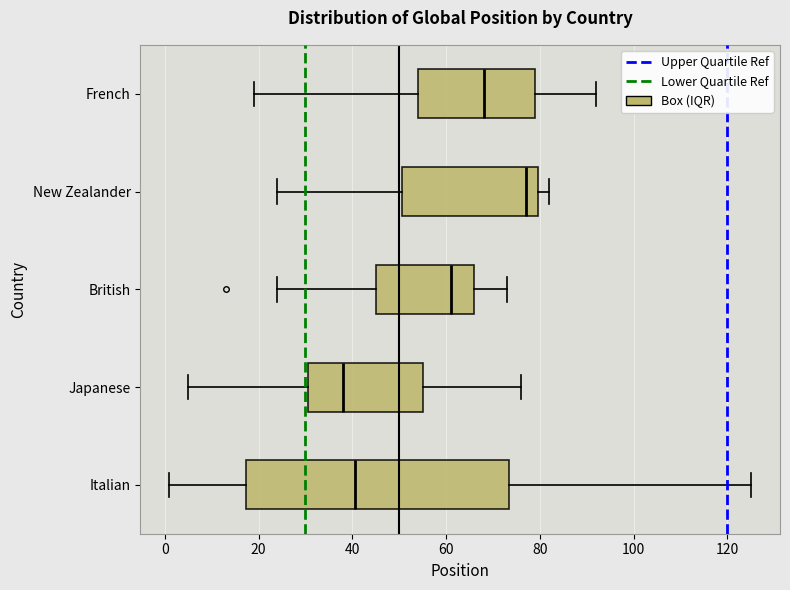

Reading bottom to top, read every box against the x-axis: the position of its median line, the range the box covers, and the ends of its whiskers. The values are not printed on the chart, so give them approximately, as read against the axis.

Italian: median 40, box 18 to 74, whiskers 2 to 126
Japanese: median 38, box 30 to 56, whiskers 6 to 76
British: median 62, box 46 to 66, whiskers 24 to 74
New Zealander: median 78, box 50 to 80, whiskers 24 to 82
French: median 68, box 54 to 80, whiskers 20 to 92